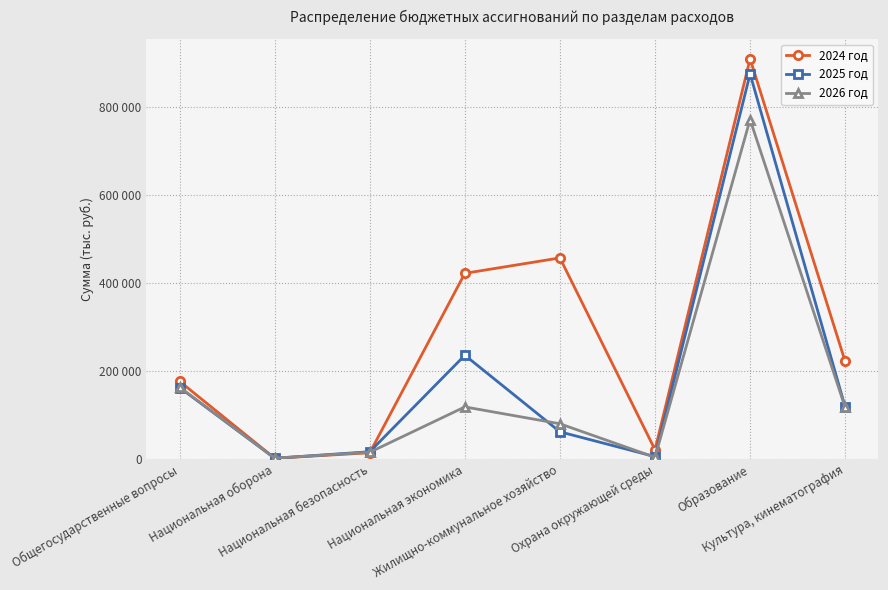

Is it true that 2024 год equals 422275.5 at Национальная экономика?

True